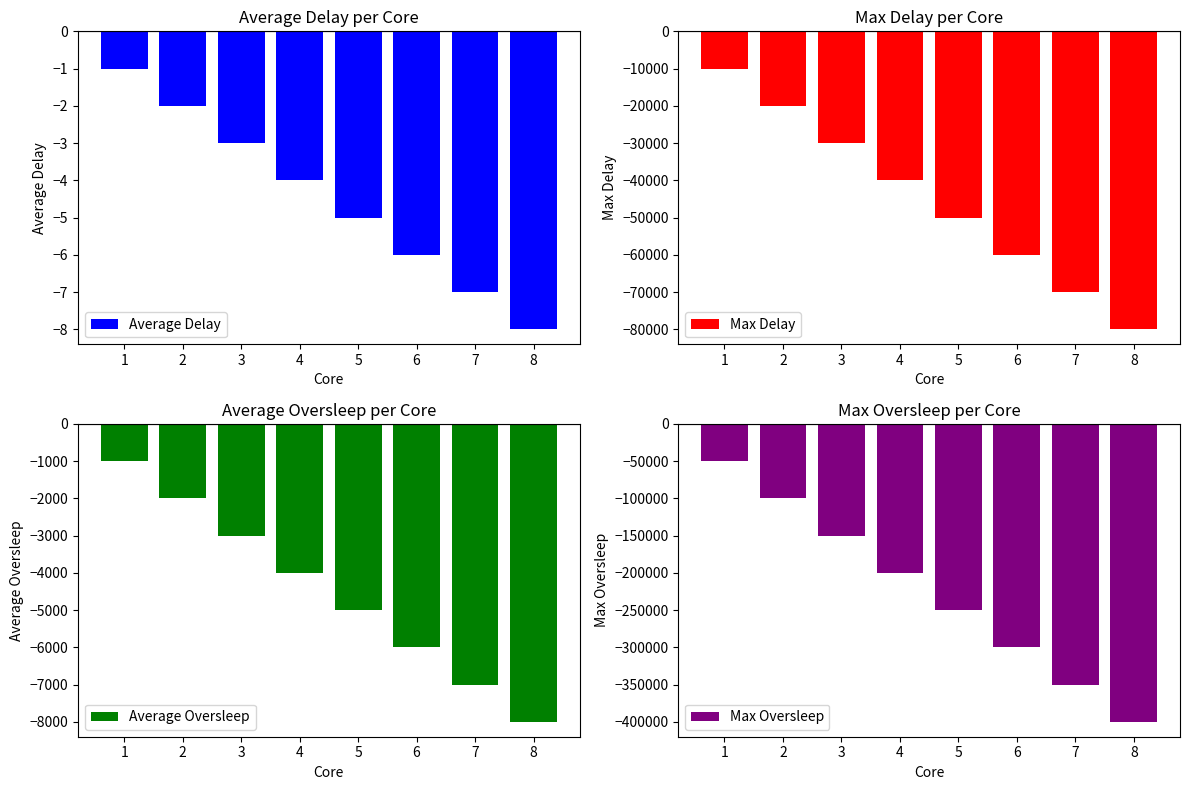

At which label is Max Delay closest to -45000?

4